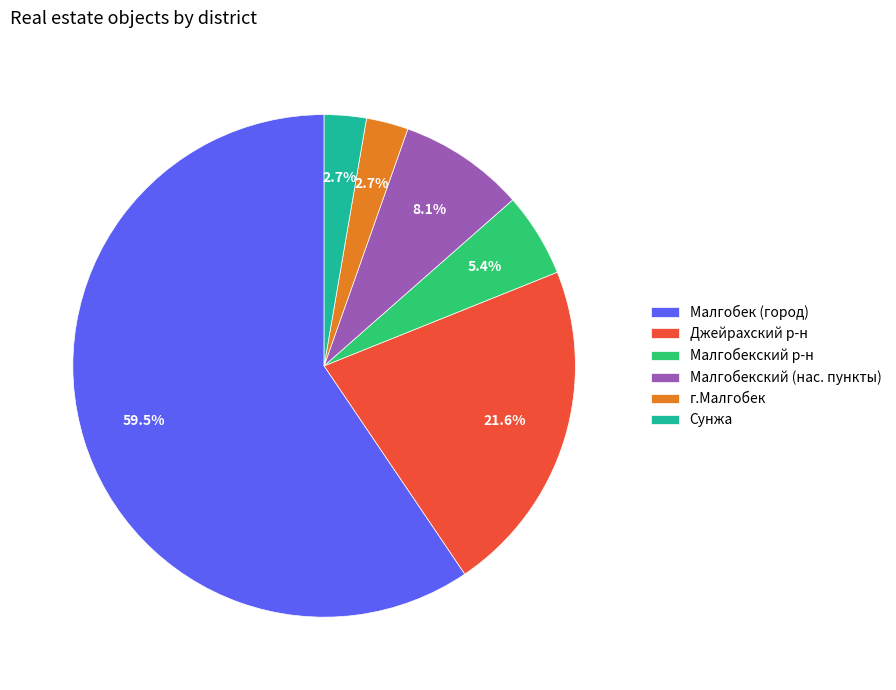

Which slice represents more than half of the pie?

Малгобек (город)